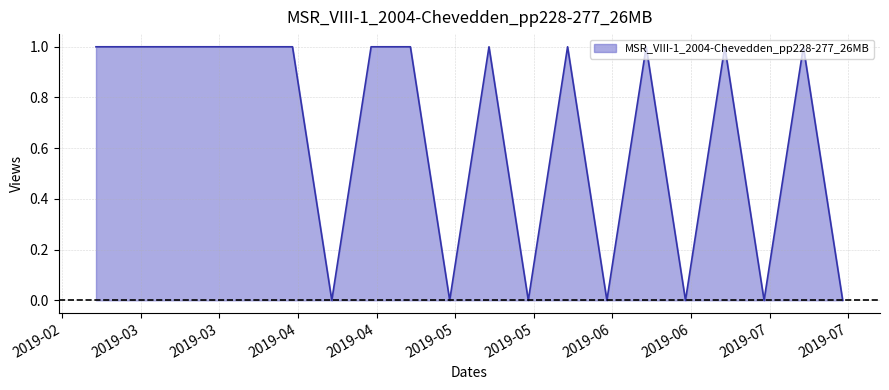

Which label corresponds to the smallest value in the chart?

2019-04-15